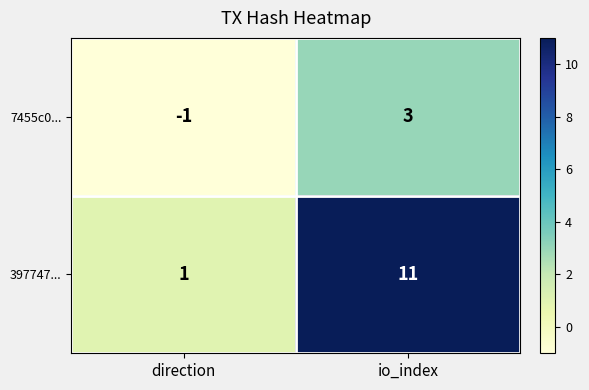

How many values in the 7455c0... series are below 3?

1